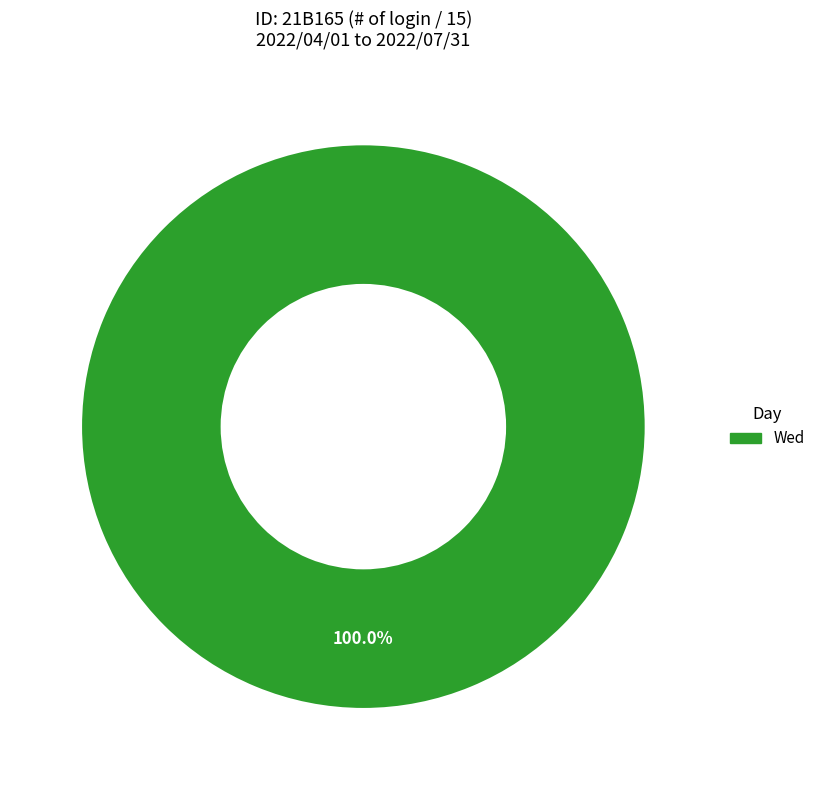

Is there any slice that represents more than half of the pie?

Yes